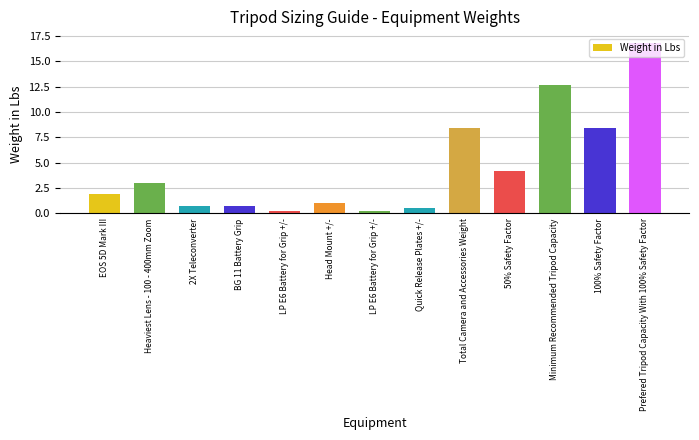

Rank the categories by value from highest to lowest.

Prefered Tripod Capacity With 100% Safety Factor, Minimum Recommended Tripod Capacity, Total Camera and Accessories Weight, 100% Safety Factor, 50% Safety Factor, Heaviest Lens - 100 - 400mm Zoom, EOS 5D Mark III, Head Mount +/-, 2X Teleconverter, BG 11 Battery Grip, Quick Release Plates +/-, LP E6 Battery for Grip +/-, LP E6 Battery for Grip +/-